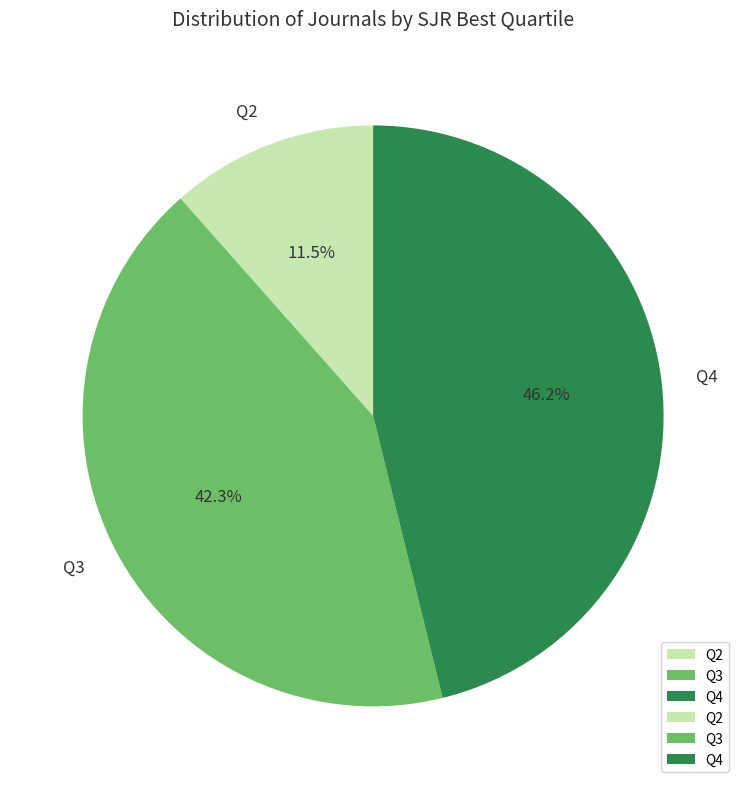

Rank the categories by value from lowest to highest.

Q2, Q3, Q4